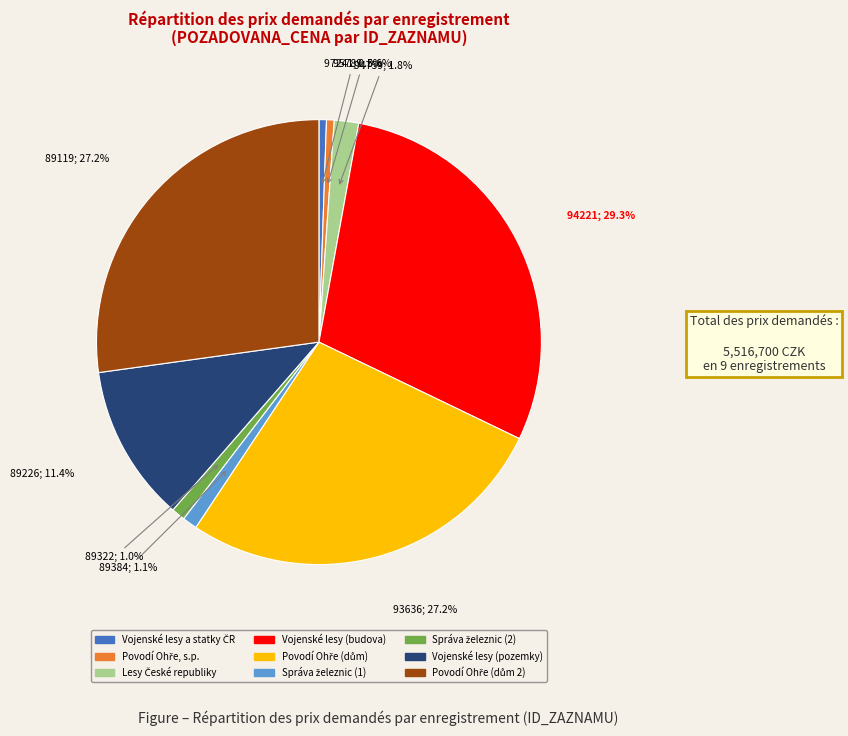

To the nearest percent, what is the average slice percentage?

11%